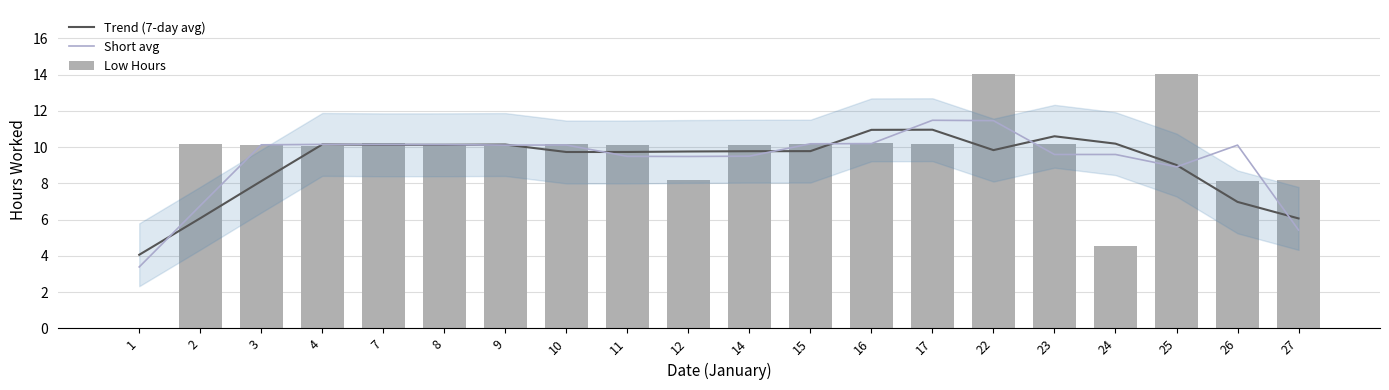

Which category has the lowest value across all series?

1